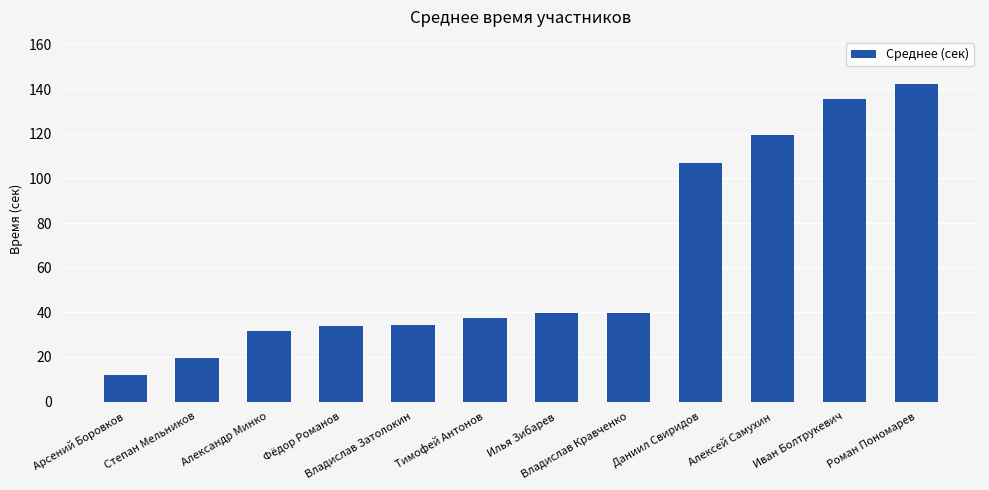

The value at Илья Зибарев is 39.6. True or false?

True